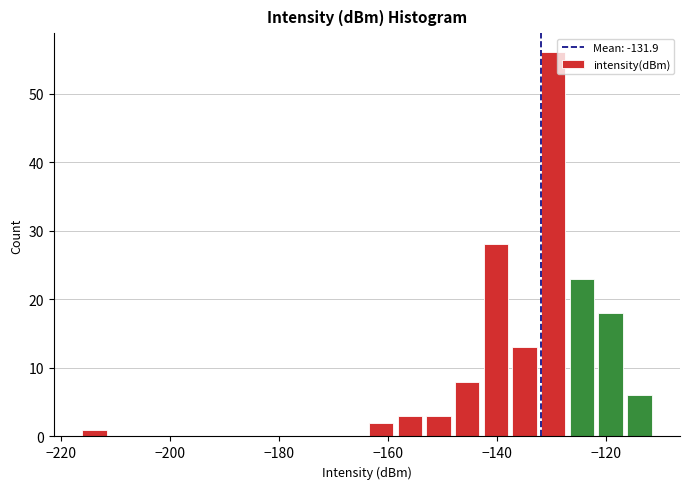

Read against the x-axis, roughly where is the centre of the tallest bar?

-130